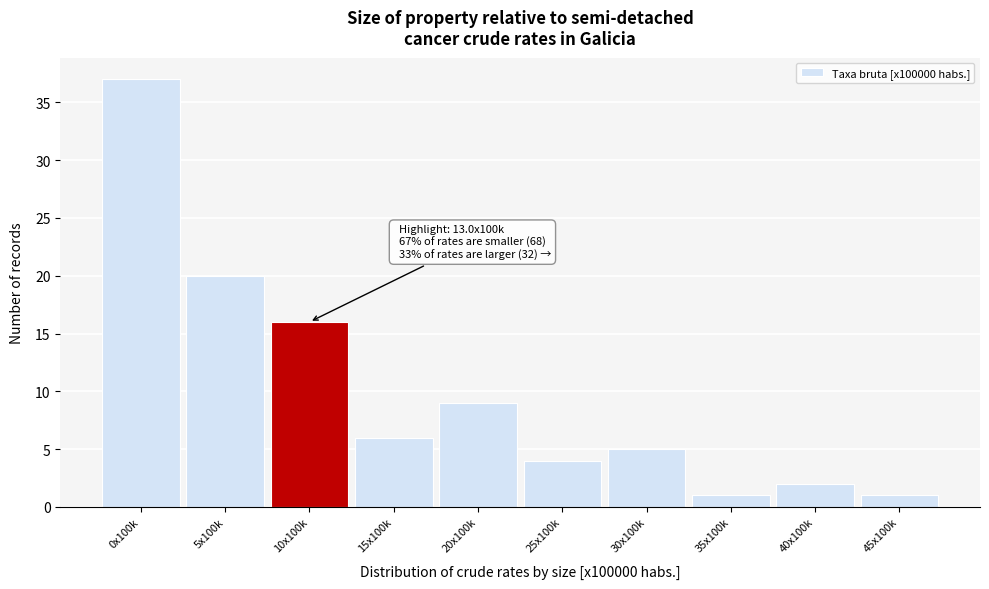

Reading left to right, extract all data points from this chart.

37	20	16	6	9	4	5	1	2	1